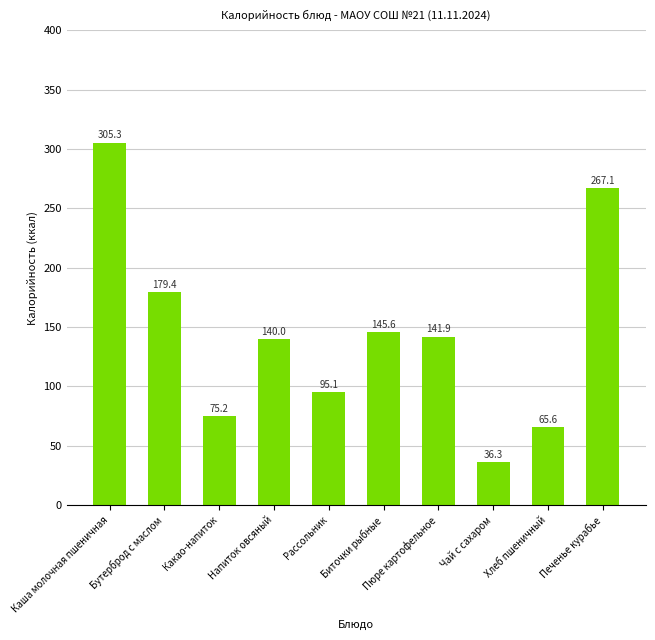

Reading left to right, extract all data points from this chart.

305.3	179.4	75.2	140.0	95.1	145.6	141.9	36.3	65.6	267.1